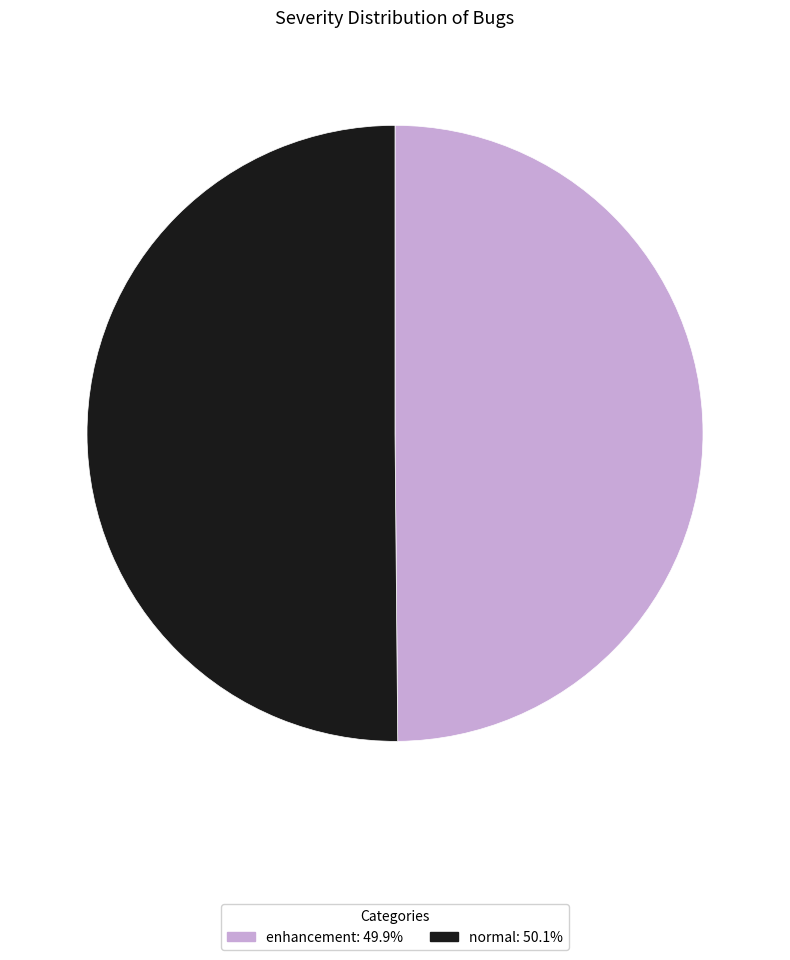

What is the ratio of the value at enhancement: 49.9% to the value at normal: 50.1%?

1.0